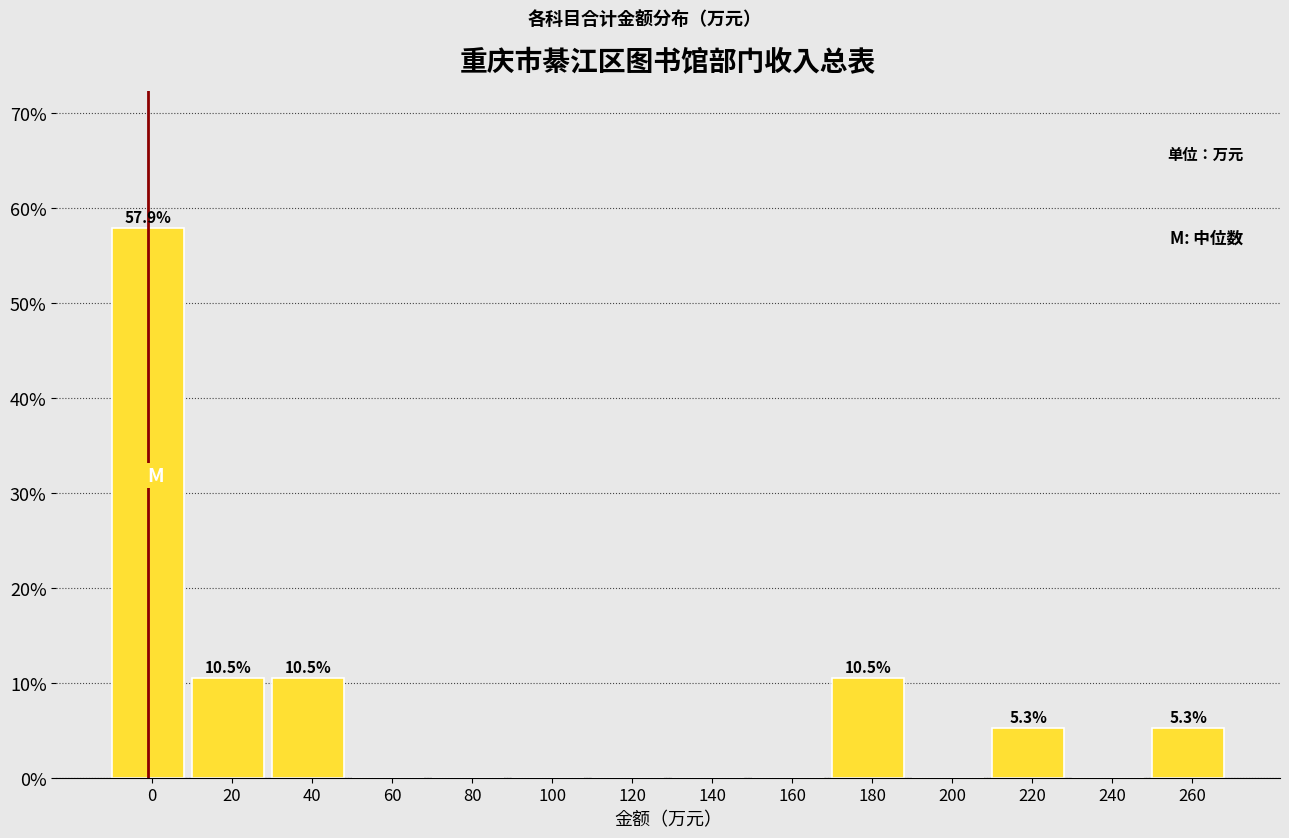

Reading right to left, transcribe all the data shown in this chart.

260=5.3	240=0.0	220=5.3	200=0.0	180=10.5	160=0.0	140=0.0	120=0.0	100=0.0	80=0.0	60=0.0	40=10.5	20=10.5	0=57.9